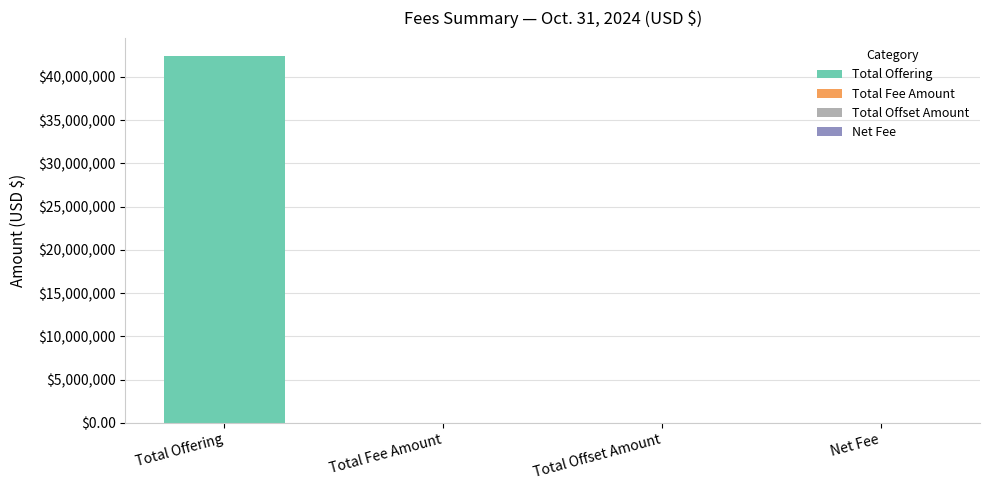

The value at Total Offset Amount is 0.0. True or false?

True